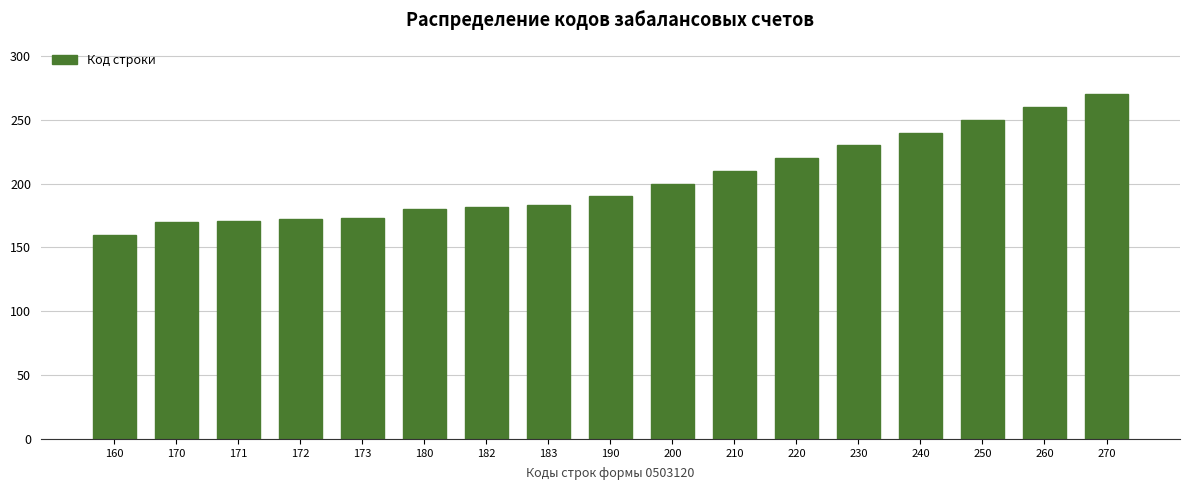

What is the difference between the second highest and minimum values?

100